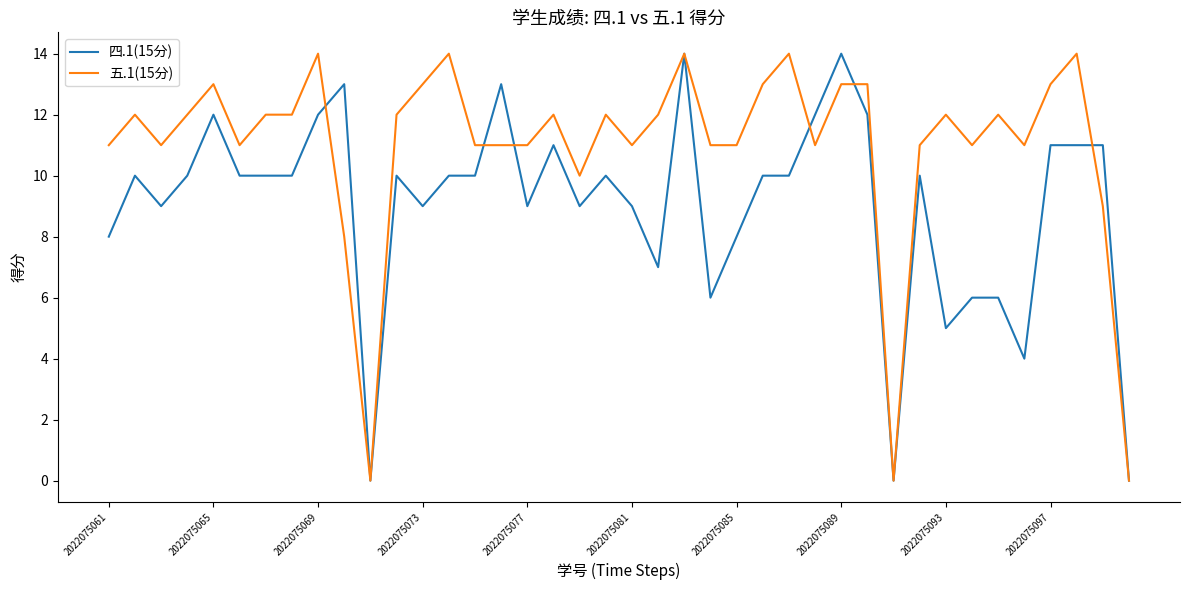

What is the maximum value for 五.1(15分)?

14